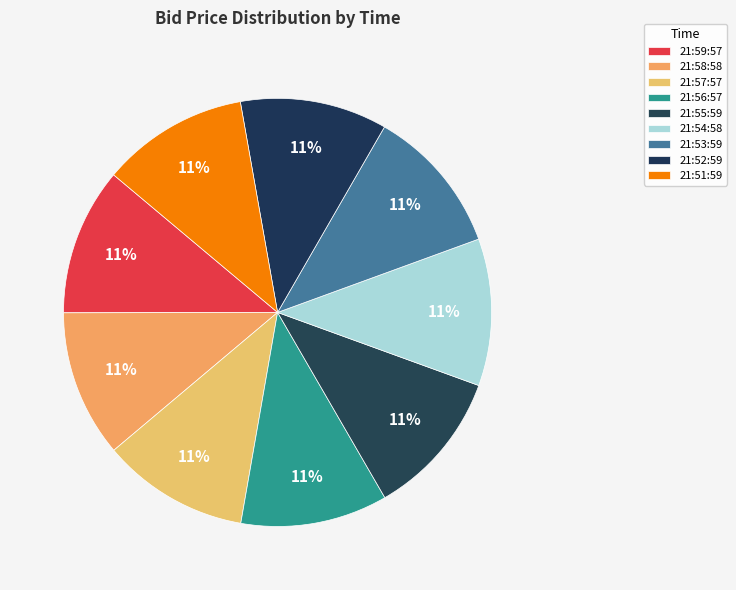

Which category has the biggest portion of the pie?

21:59:57